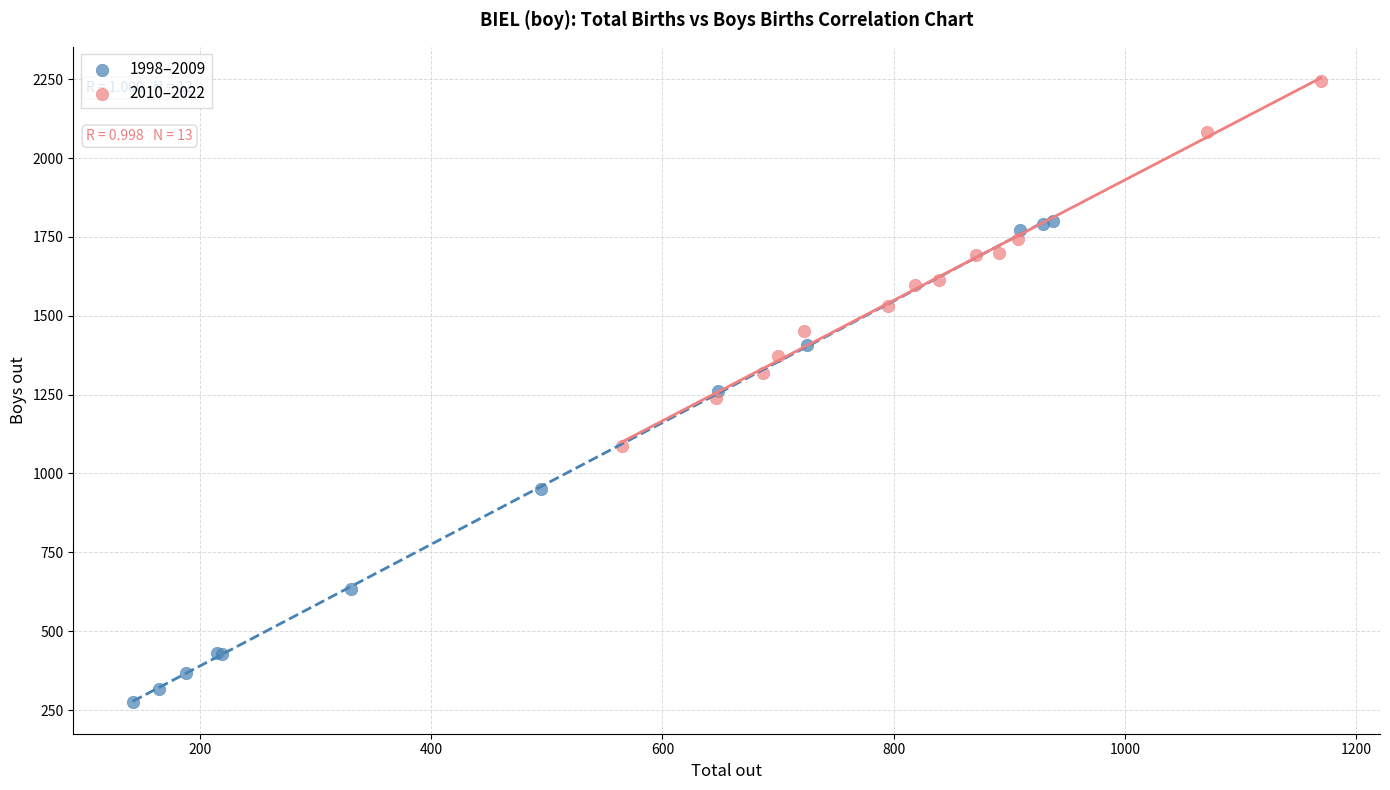

Which series reaches the maximum Y coordinate?

2010–2022